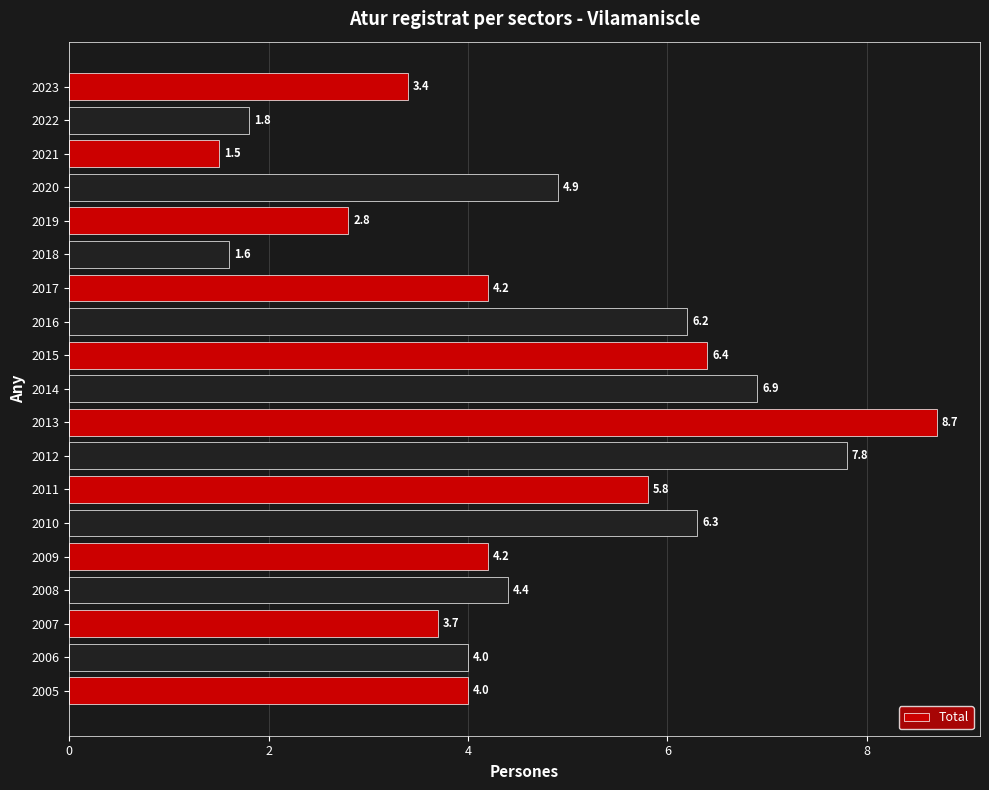

Reading left to right, list all the values displayed in this chart.

2023=3.4	2022=1.8	2021=1.5	2020=4.9	2019=2.8	2018=1.6	2017=4.2	2016=6.2	2015=6.4	2014=6.9	2013=8.7	2012=7.8	2011=5.8	2010=6.3	2009=4.2	2008=4.4	2007=3.7	2006=4.0	2005=4.0